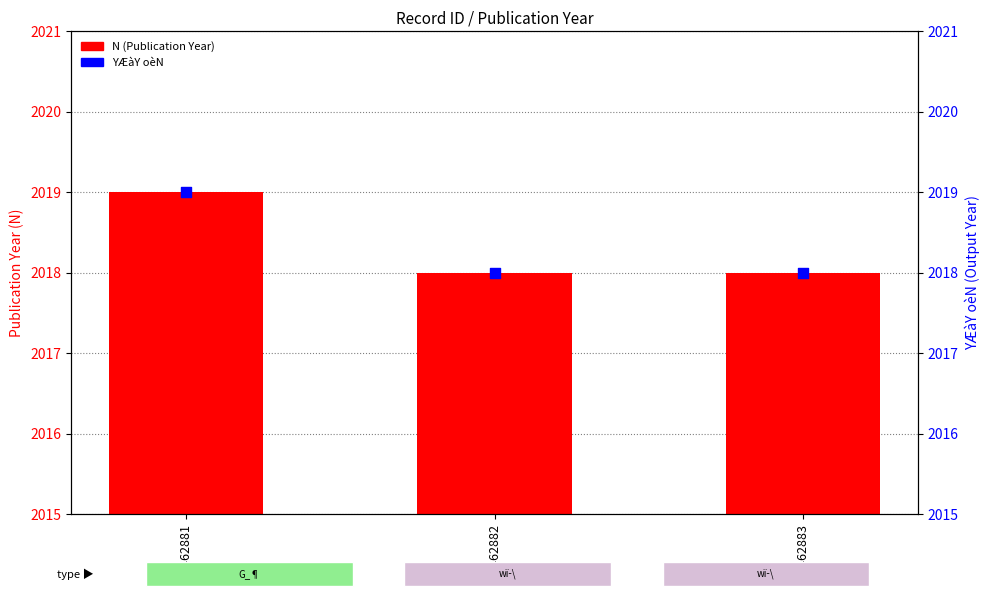

What are all the series names shown in the legend?

N (Publication Year), YÆàY oèN